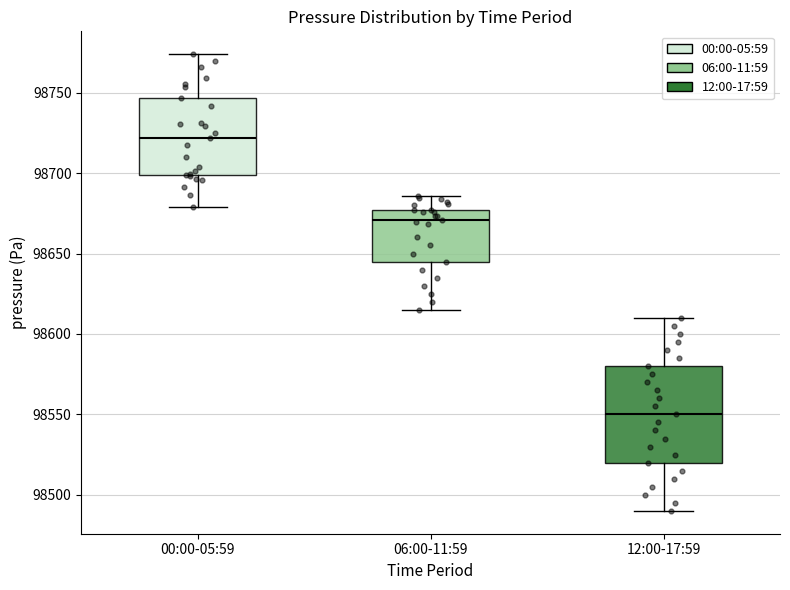

Which box is the tallest, from its lower edge to its upper edge?

12:00-17:59